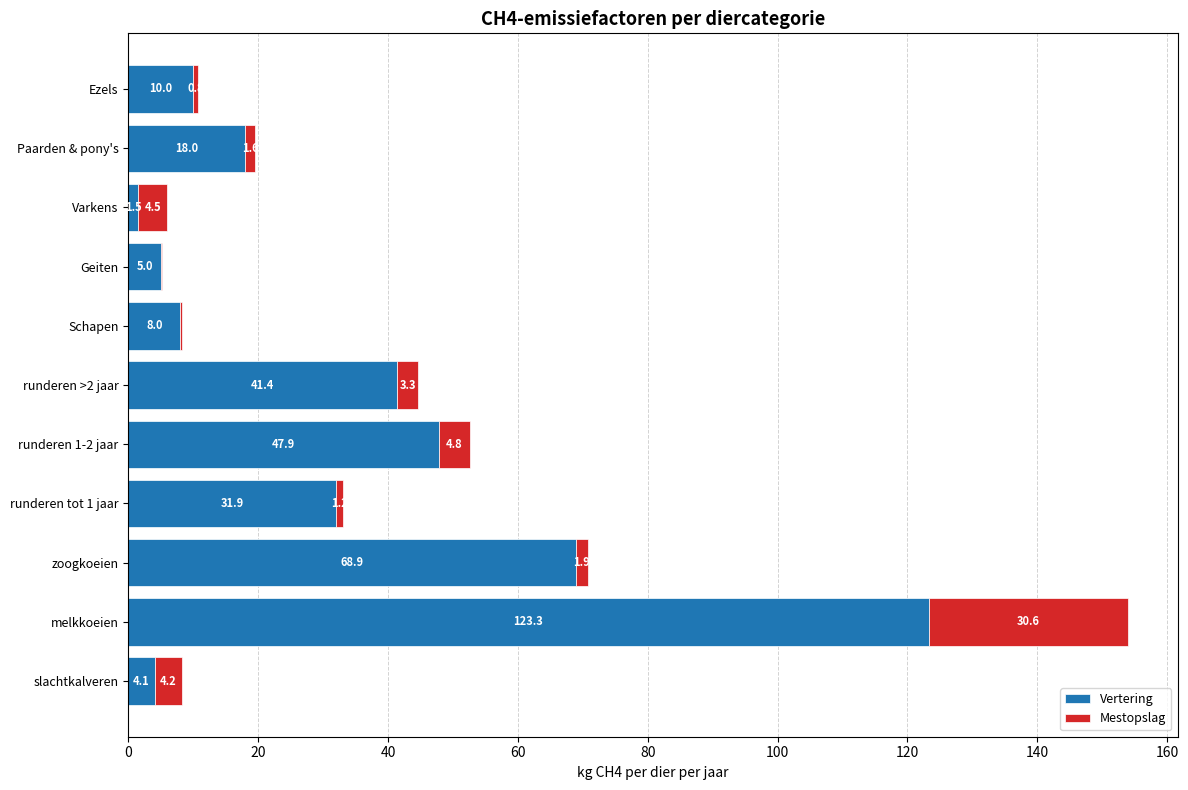

What is the highest value of the Vertering series?

123.3